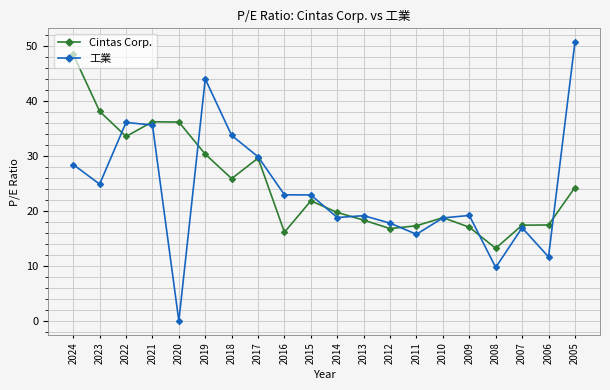

True or false: 工業 and Cintas Corp. intersect in this chart.

True